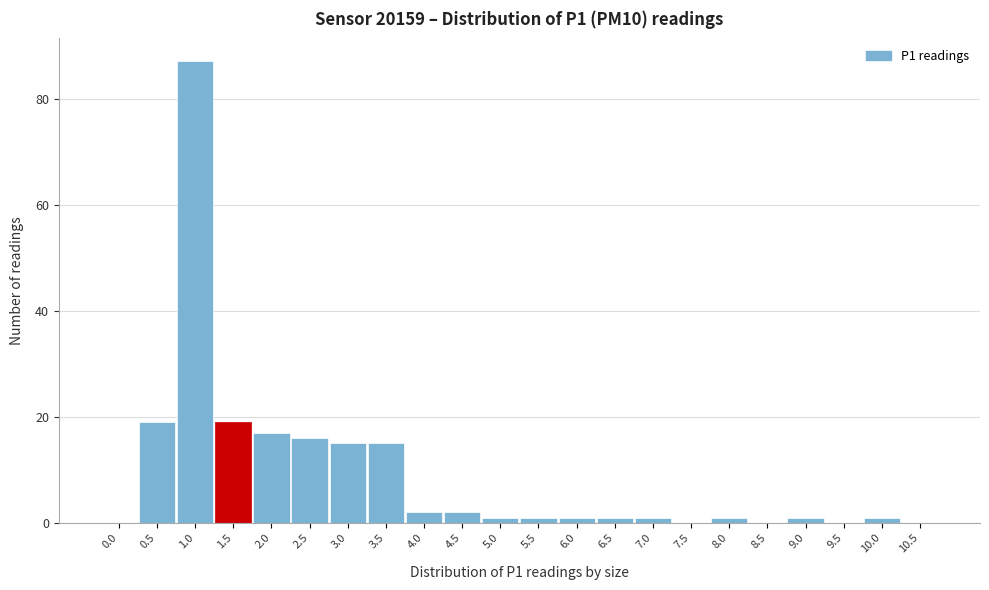

Reading left to right, extract all data points from this chart.

0.0=0	0.5=19	1.0=87	1.5=19	2.0=17	2.5=16	3.0=15	3.5=15	4.0=2	4.5=2	5.0=1	5.5=1	6.0=1	6.5=1	7.0=1	7.5=0	8.0=1	8.5=0	9.0=1	9.5=0	10.0=1	10.5=0